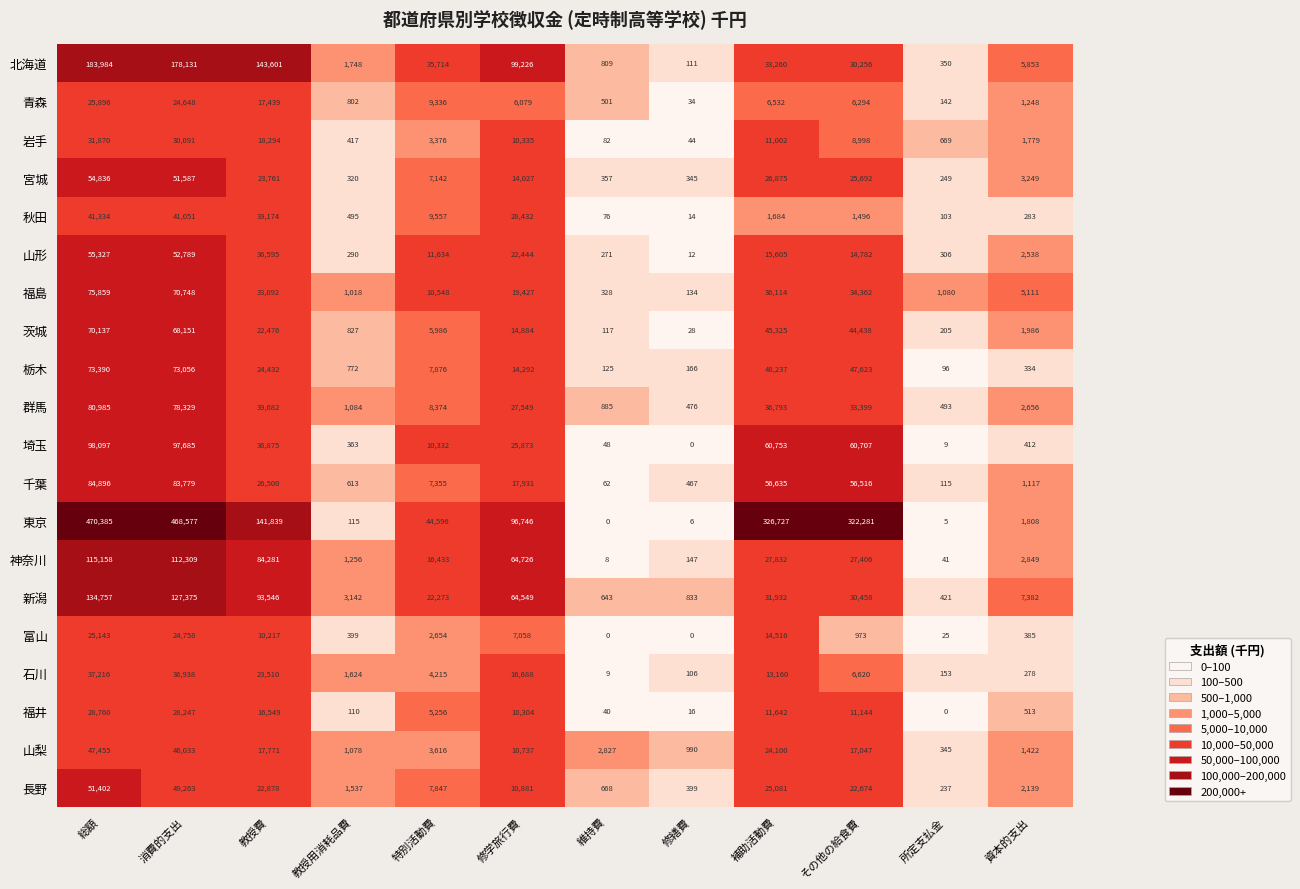

What is the difference between the maximum and second lowest values in the 栃木 series?

73265